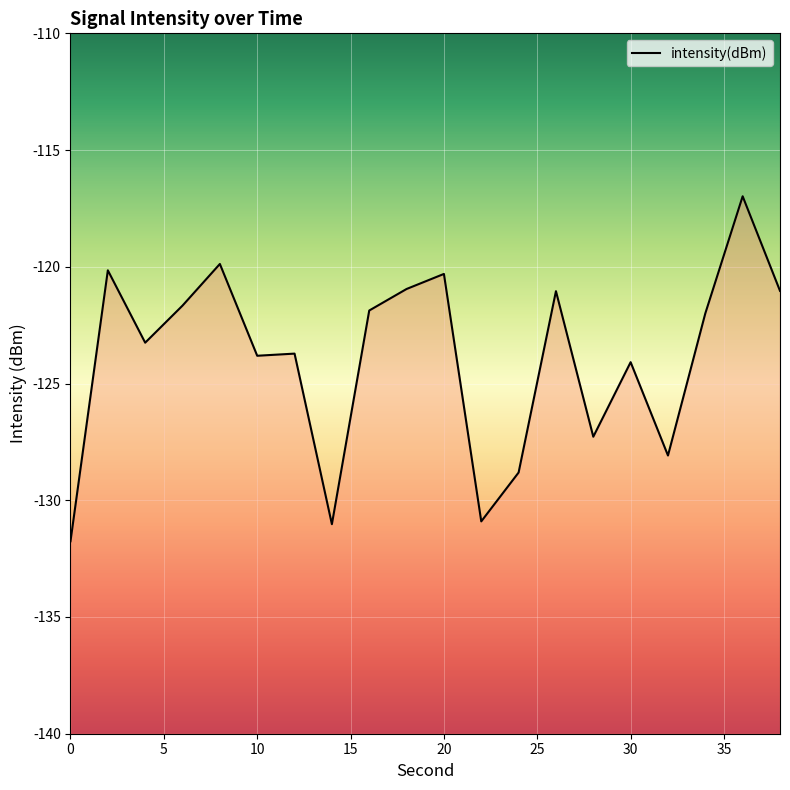

What is the difference between the maximum and minimum values?

14.8